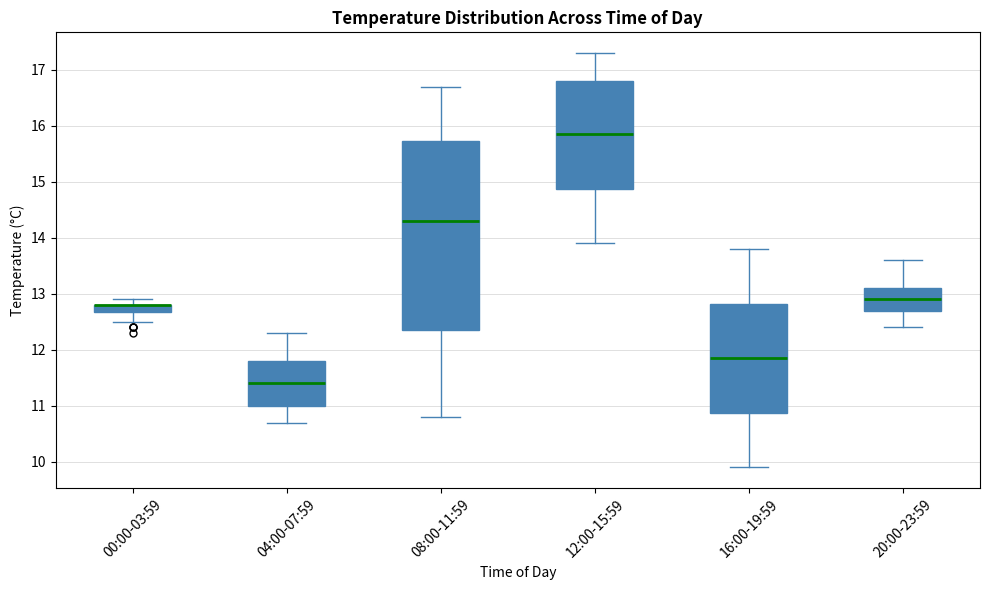

Comparing the boxes themselves (not the whiskers), which one is the tallest?

08:00-11:59